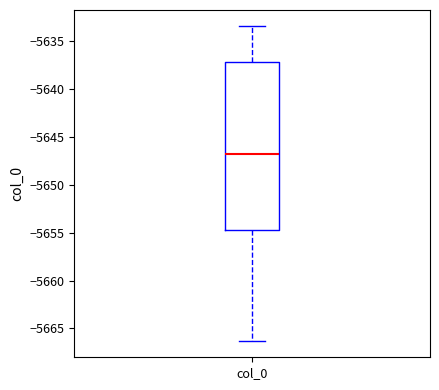

Read this box plot against the y-axis: the position of the median line, the range covered by the box, and the ends of both whiskers. The values are not printed on the chart, so give them approximately, as read against the axis.

median -5647.0, box -5654.5 to -5637.0, whiskers -5666.5 to -5633.5